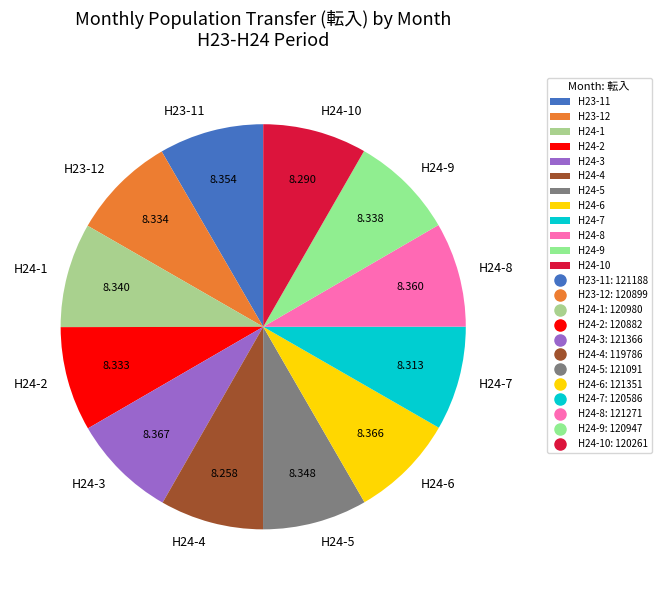

Is the sum of H23-12 and H24-4 greater than half?

No